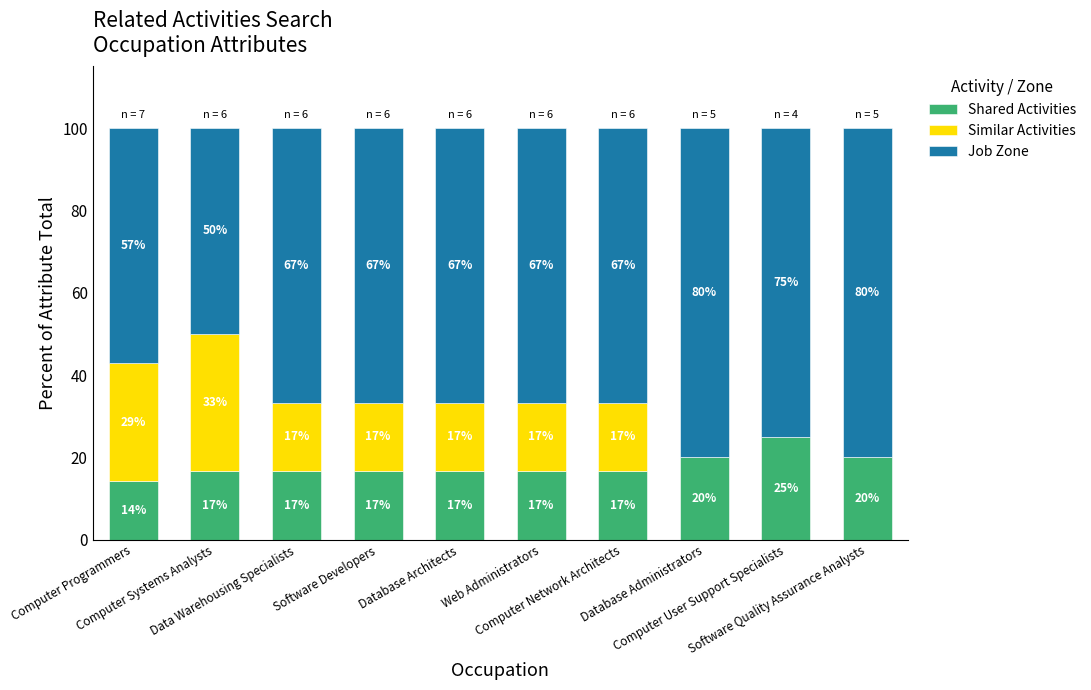

Are the bars grouped side by side (vs. stacked)?

No